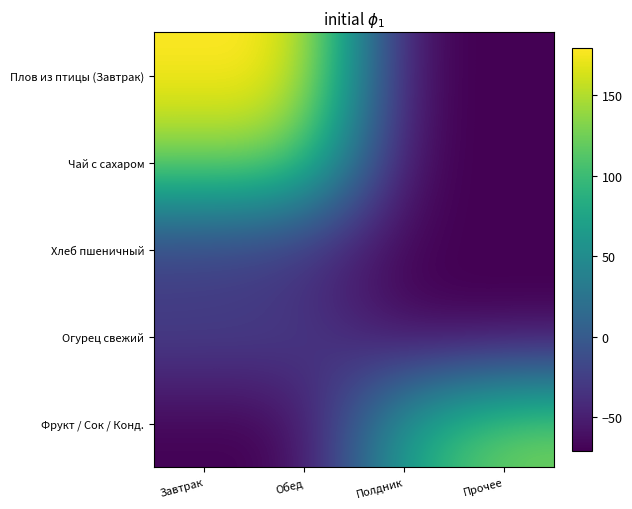

Which series has the largest total across all categories?

Плов из птицы (Завтрак)